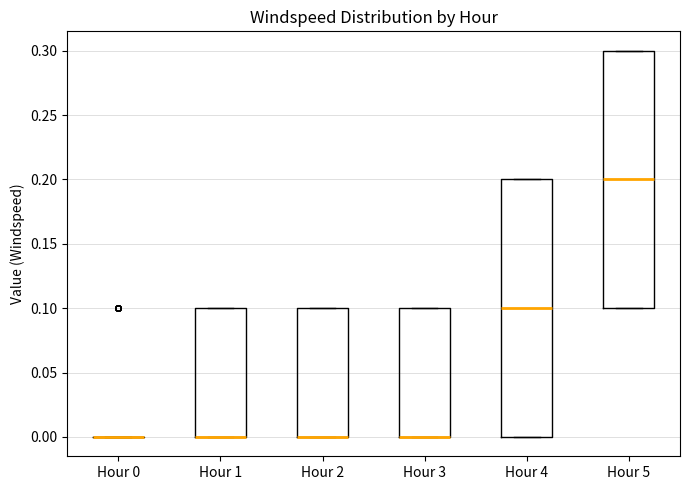

Where does the median line of the box for Hour 5 sit on the y-axis? The values are not printed on the chart, so give them approximately, as read against the axis.

0.2